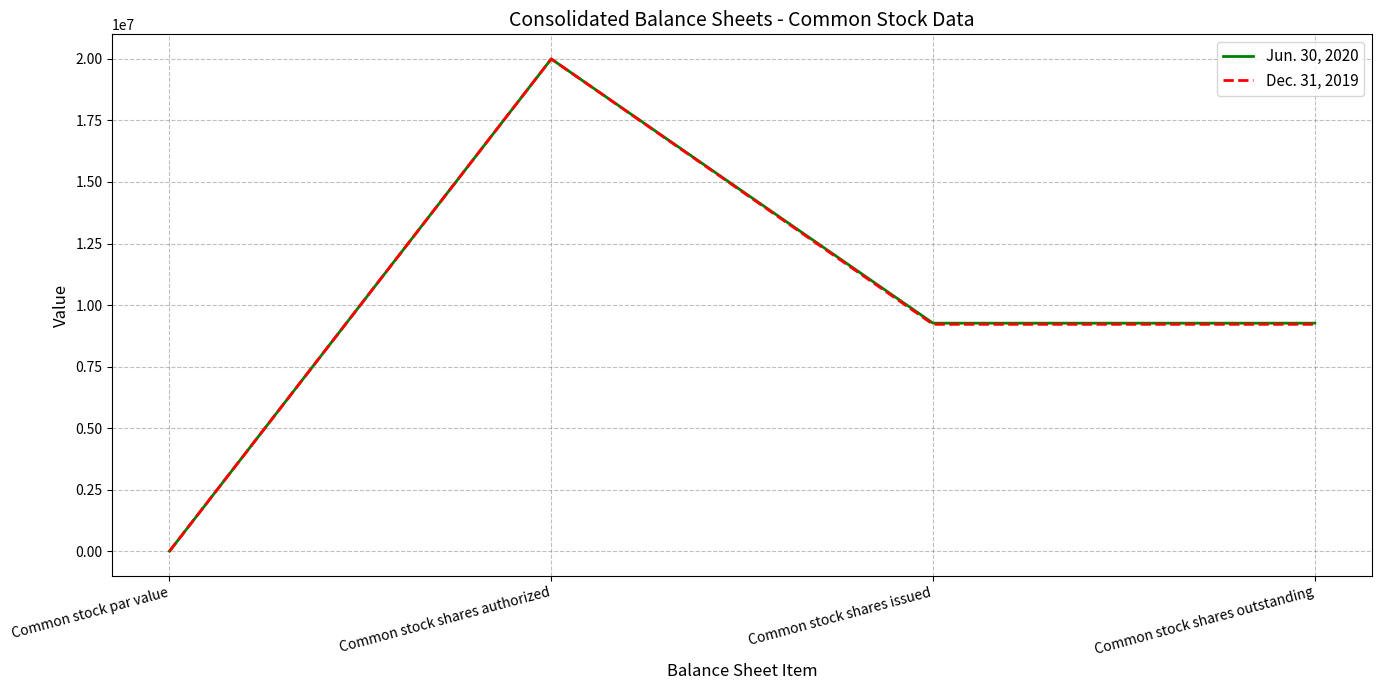

At which label does Jun. 30, 2020 first exceed 9263697?

Common stock shares authorized